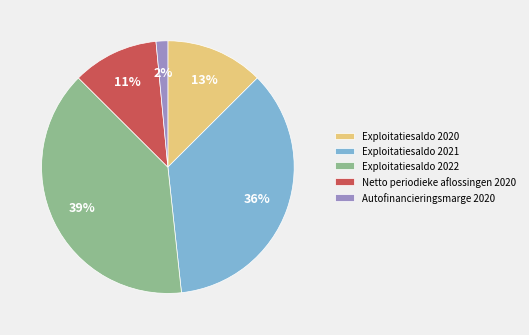

Do Exploitatiesaldo 2020 and Autofinancieringsmarge 2020 together represent more than half of the pie?

No